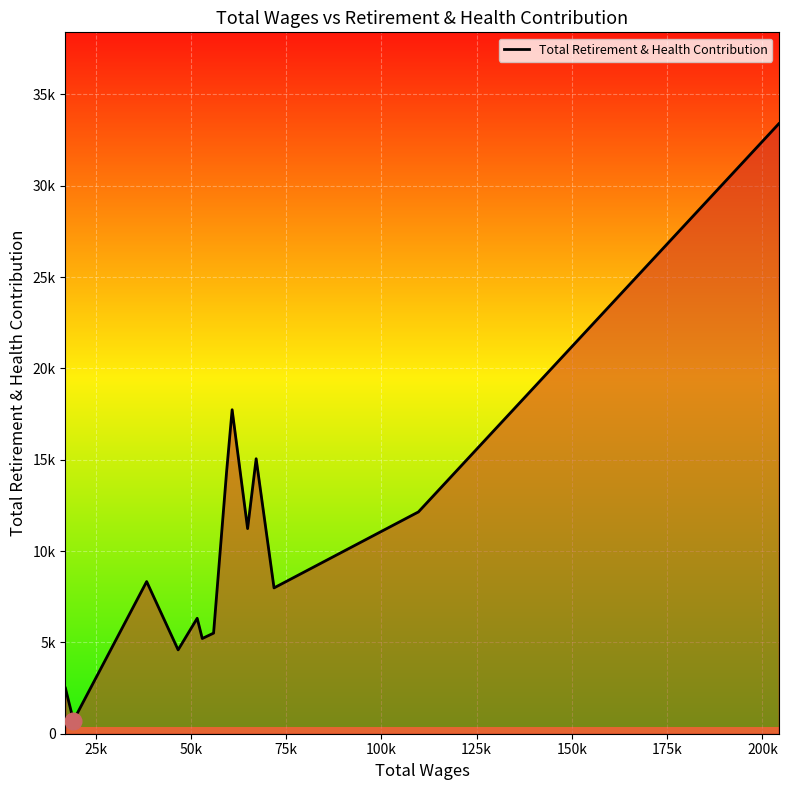

Is this an area chart (filled region under the line)?

Yes